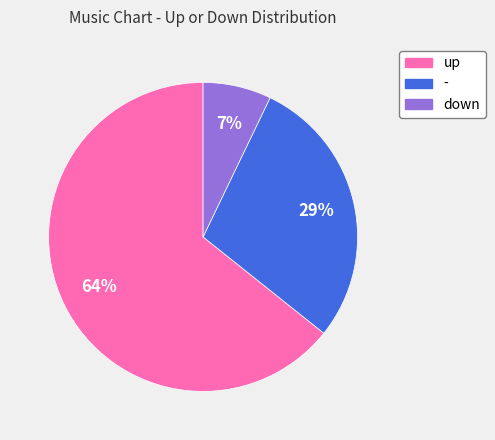

To the nearest percent, what is the average slice percentage?

33%